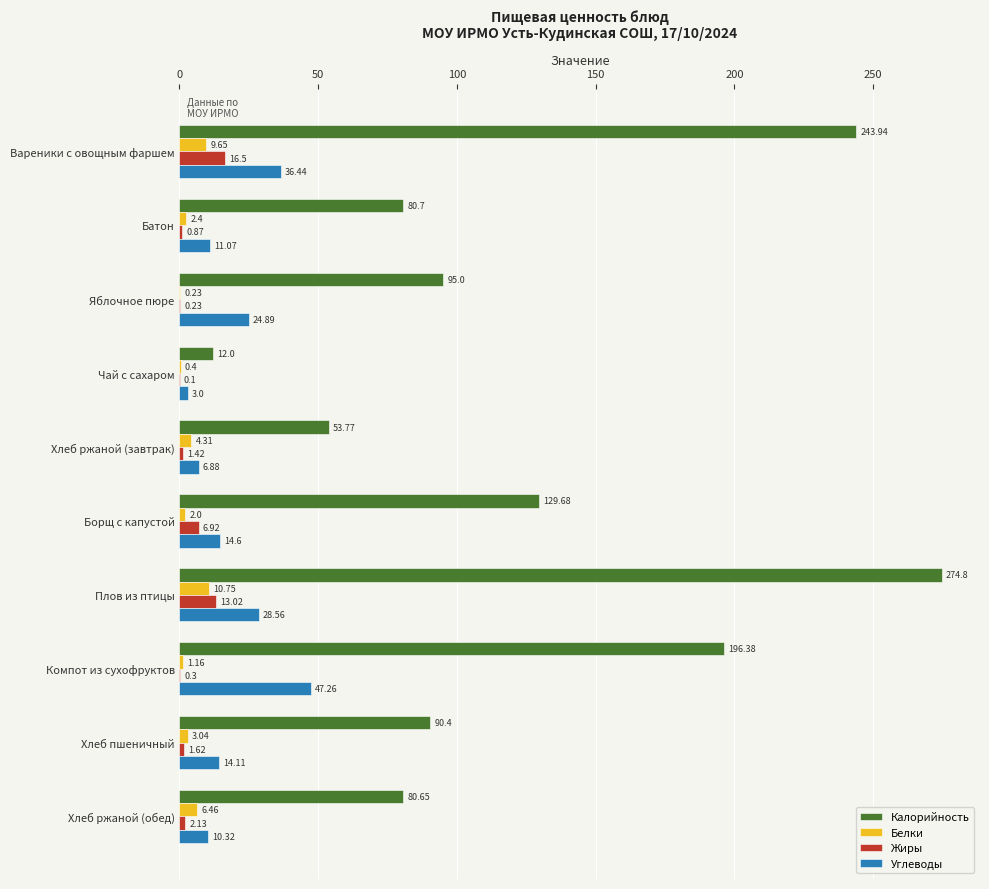

What are all the series names shown in the legend?

Калорийность, Белки, Жиры, Углеводы